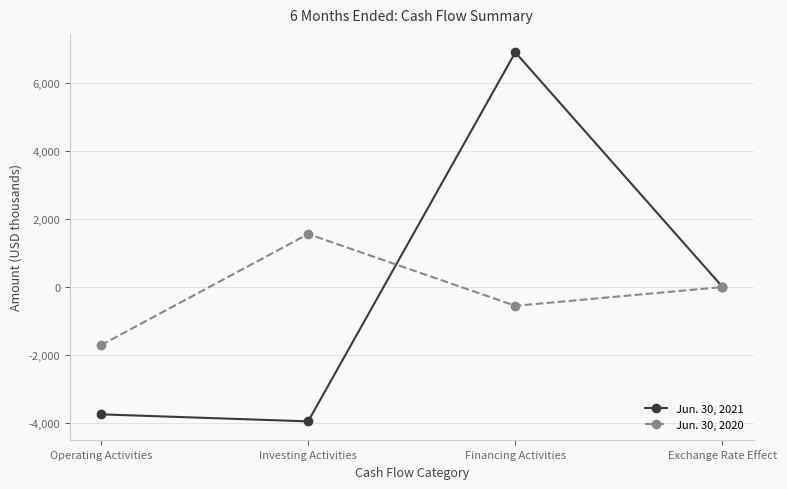

What is the difference between the Jun. 30, 2021 values at Financing Activities and Operating Activities?

10670